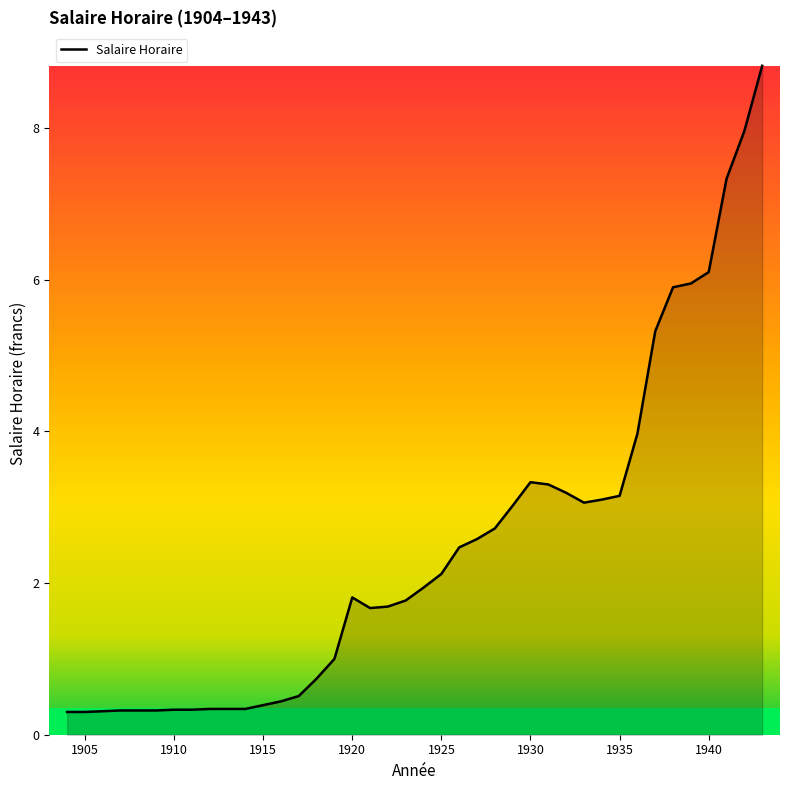

What is the smallest value displayed?

0.3